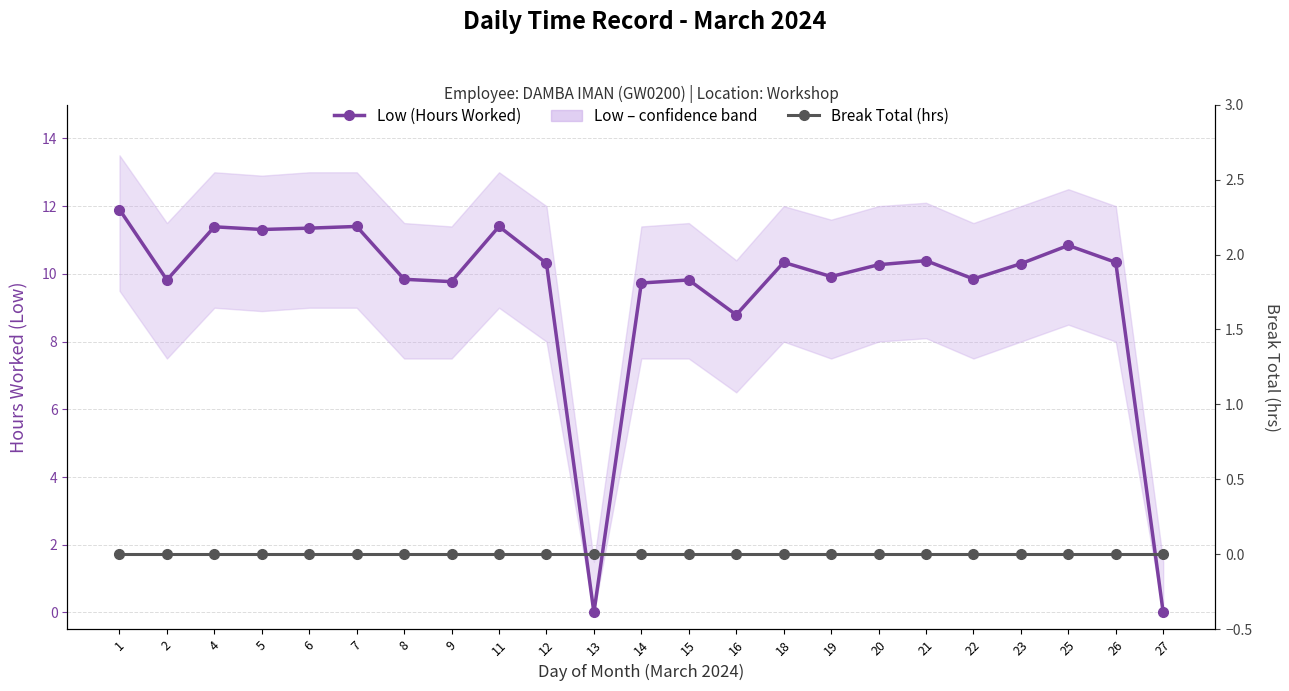

Between 6 and 14, which series saw the biggest shift?

Low (Hours Worked)